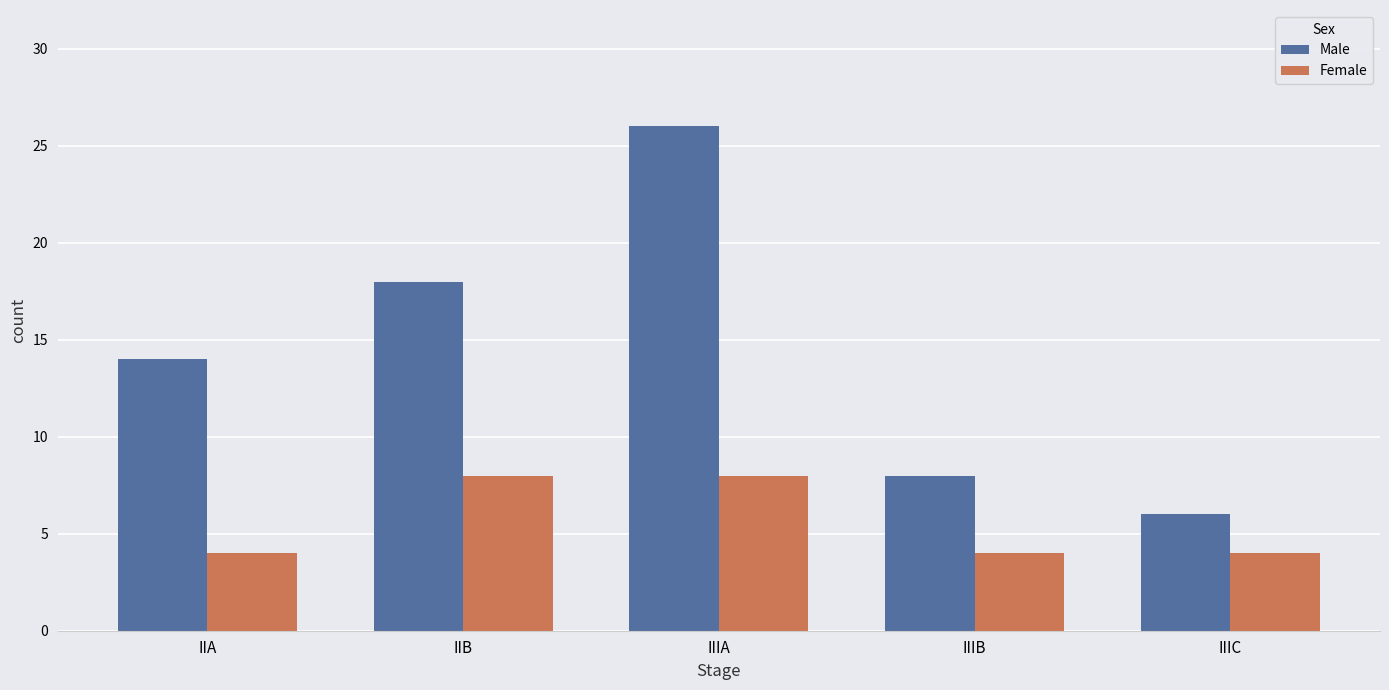

What is the minimum value for Male?

6